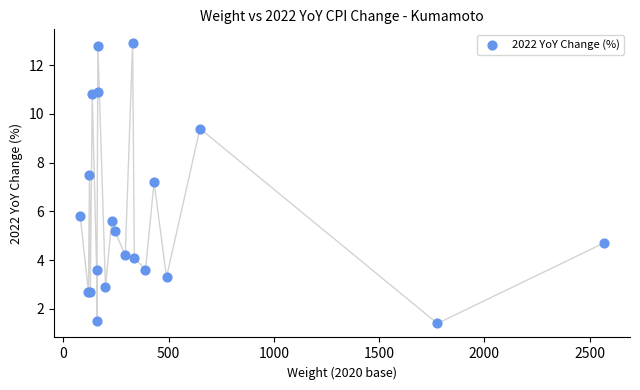

What Y value in the scatter plot is closest to 7?

7.2